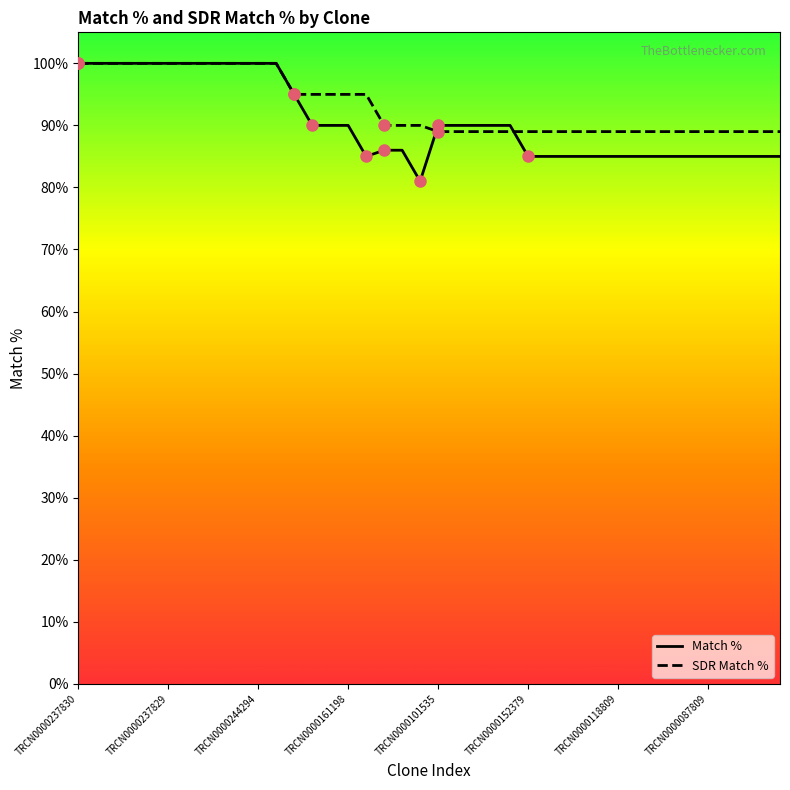

What is the highest value of the SDR Match % series?

100